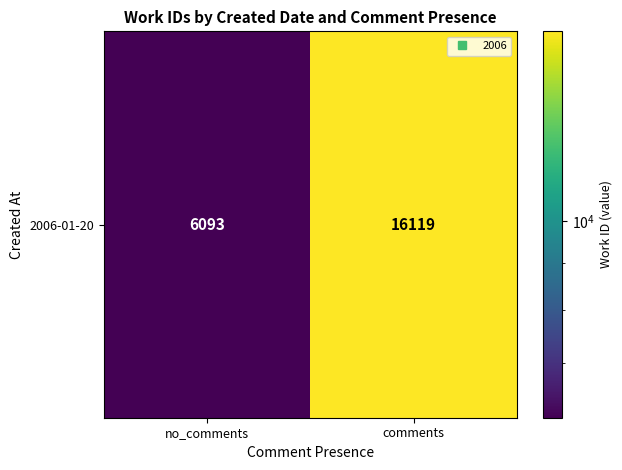

How many values are below 16119?

1